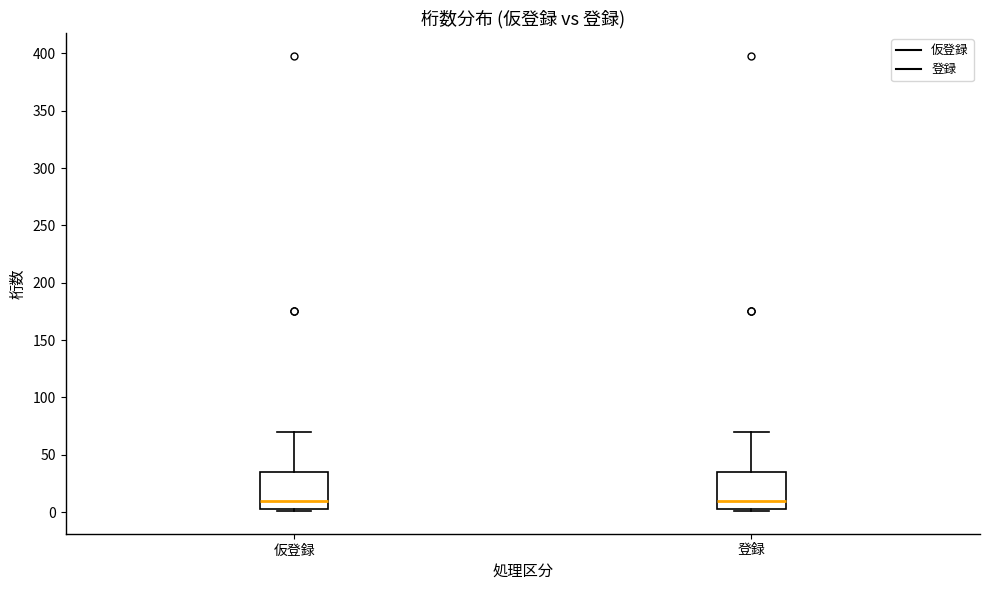

Reading left to right, transcribe this box plot: for each box, give where its median line is, the range the box spans, and where its two whiskers end, as read against the y-axis. The values are not printed on the chart, so give them approximately, as read against the axis.

仮登録: median 10, box 5 to 35, whiskers 0 to 70
登録: median 10, box 5 to 35, whiskers 0 to 70